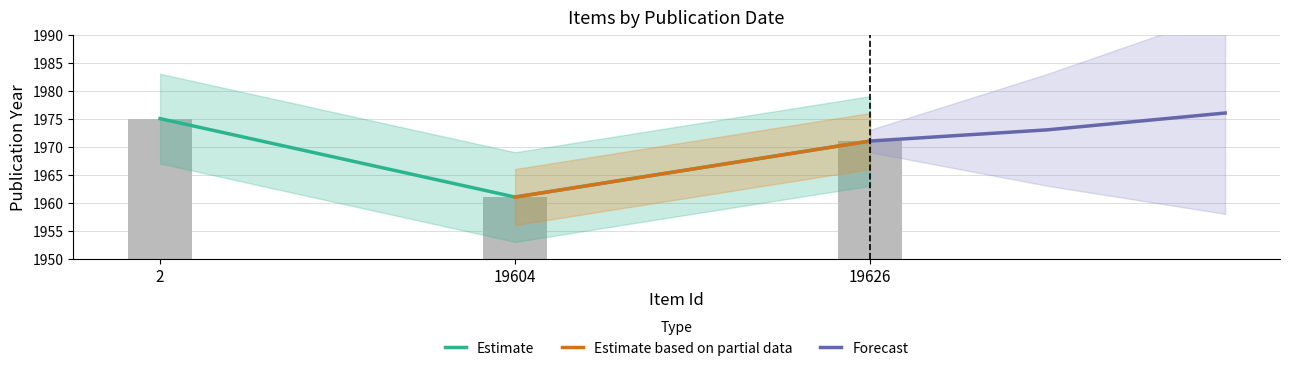

What is the smallest value displayed?

1961